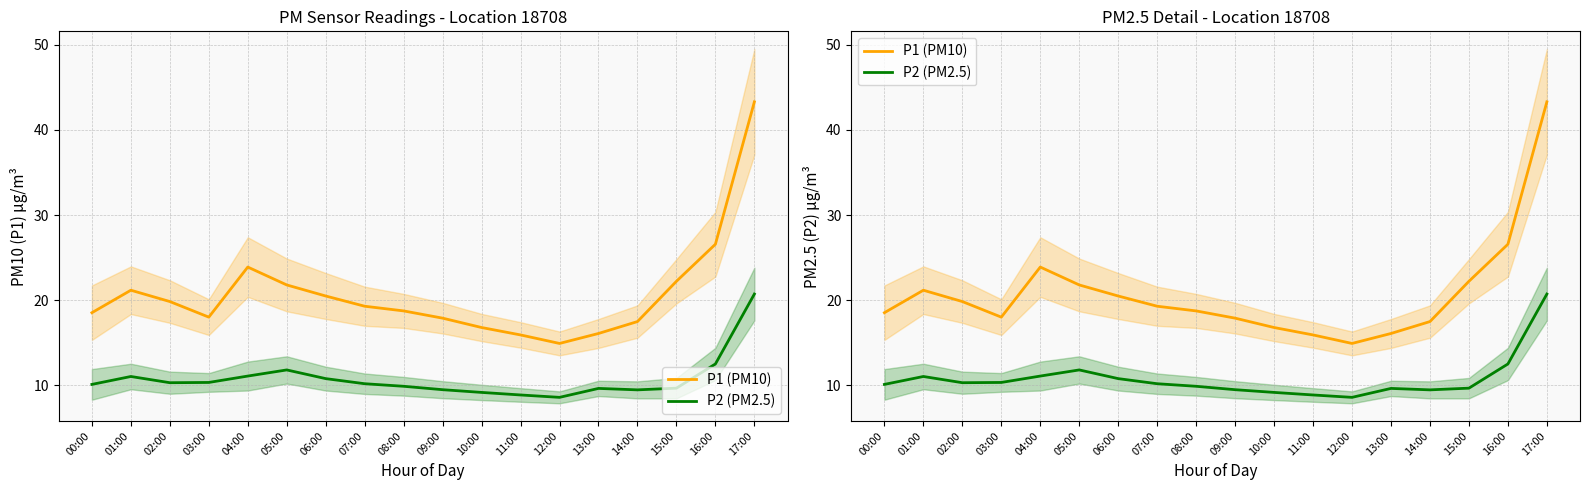

Where is the first local minimum for P2 (PM2.5)?

02:00